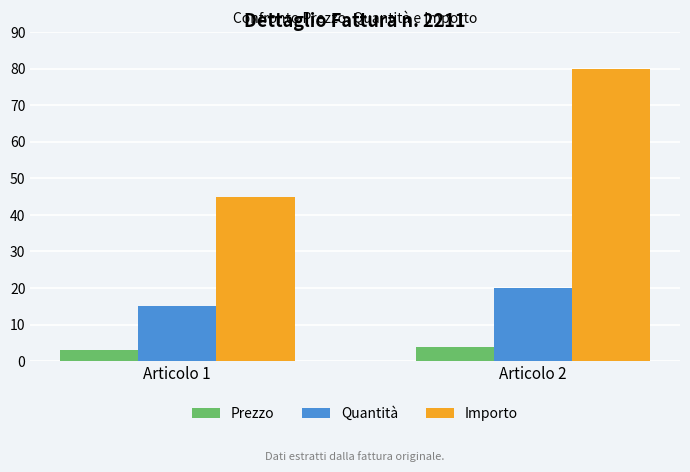

What is the approximate value of Quantità at Articolo 1?

15.0